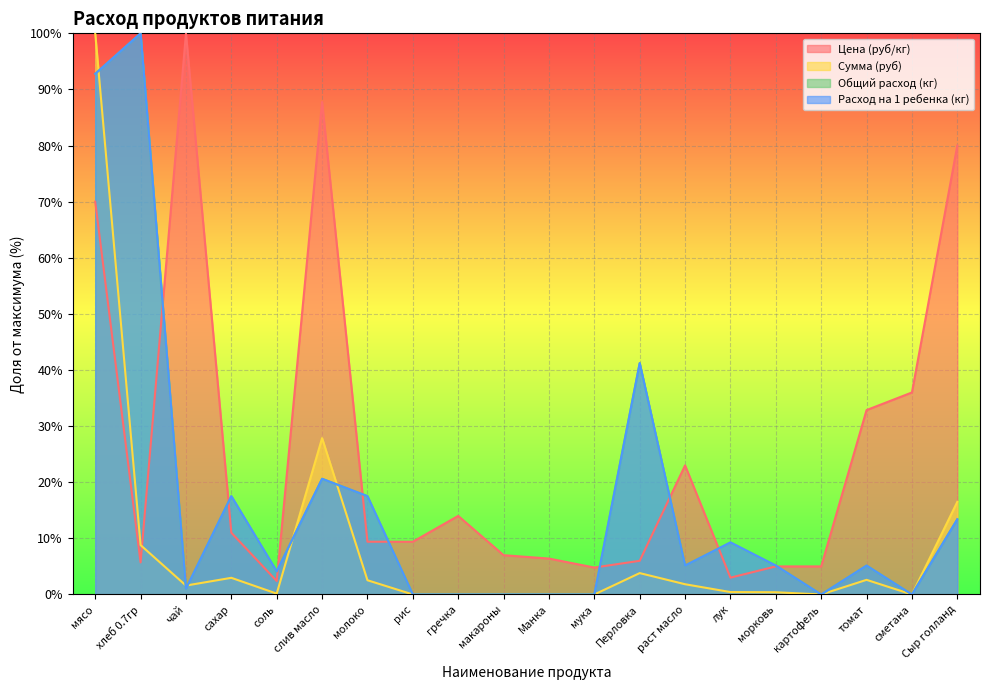

Rank the series at картофель from highest to lowest value.

Цена (руб/кг), Сумма (руб), Общий расход (кг), Расход на 1 ребенка (кг)